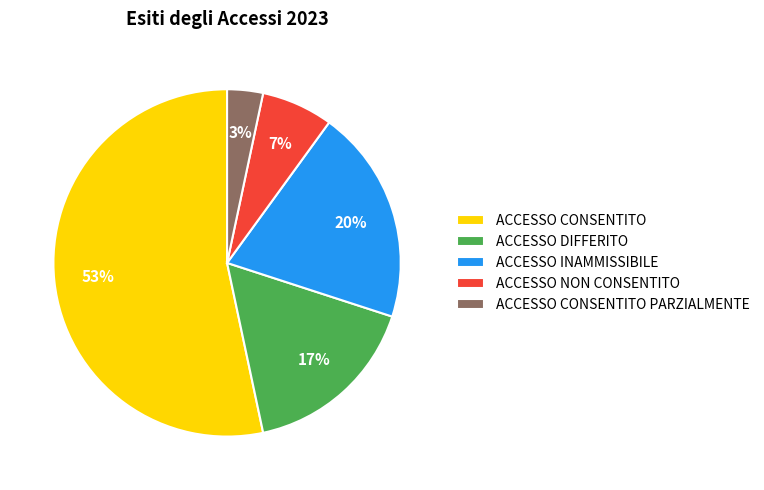

True or false: ACCESSO NON CONSENTITO accounts for 17% of the total.

False